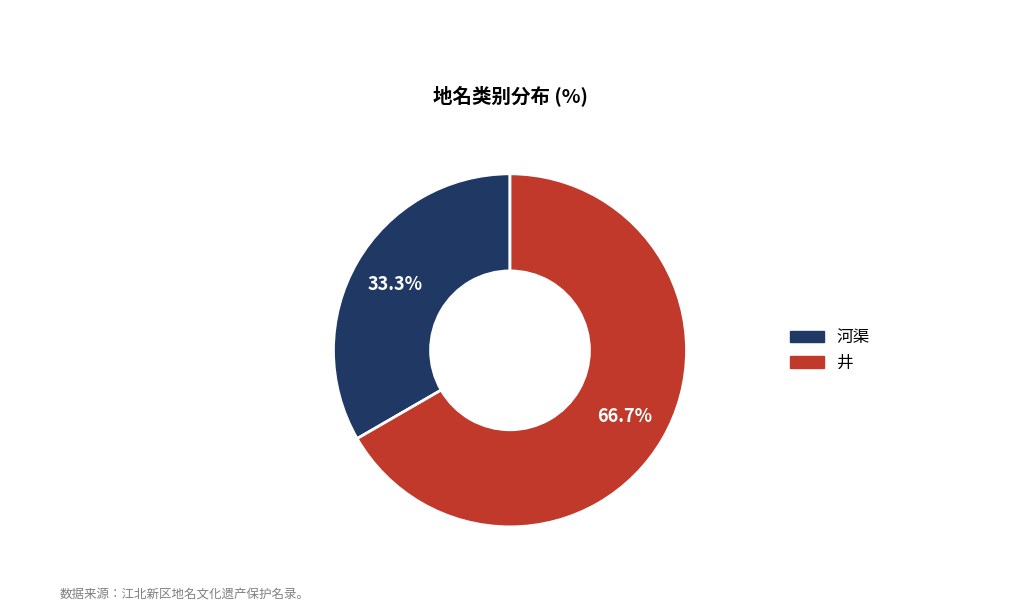

Is it true that 河渠 is 33% of the pie?

True